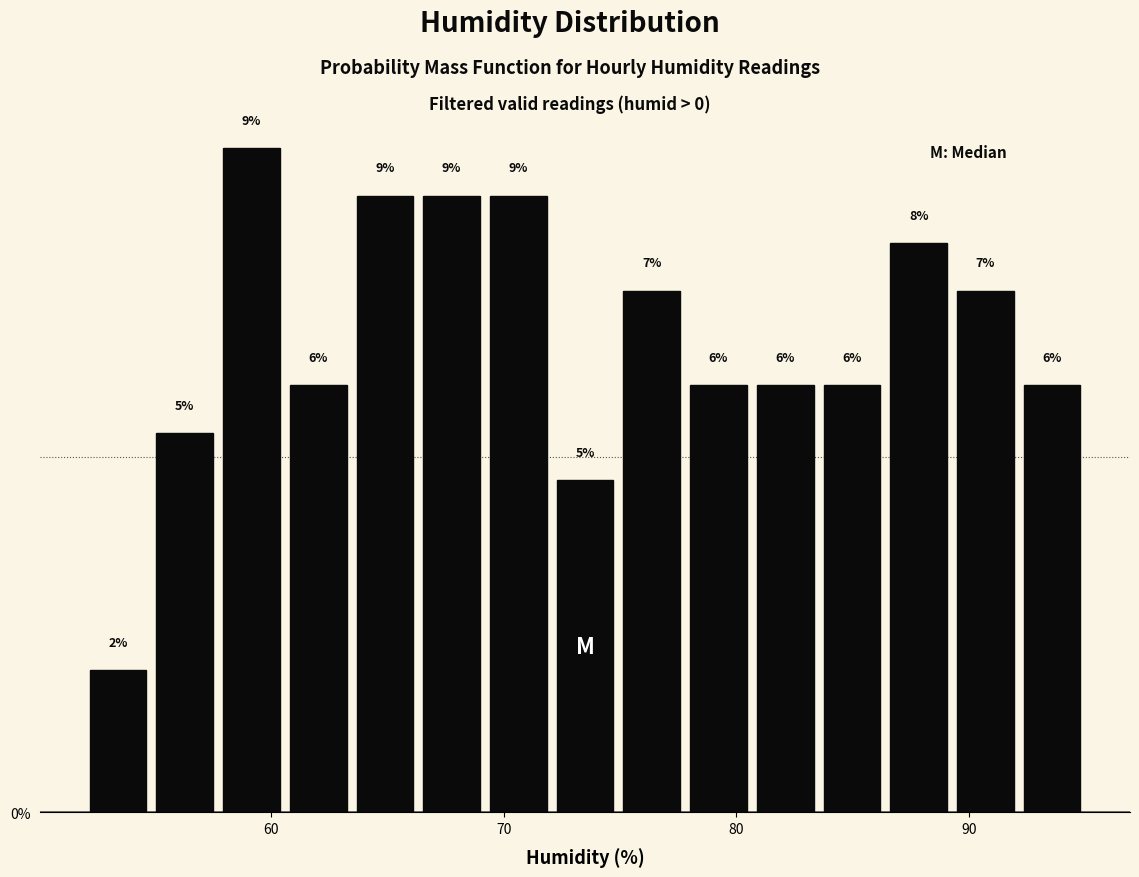

Around what value on the x-axis is the tallest bar? Give the approximate position of its centre, as read against the axis.

59